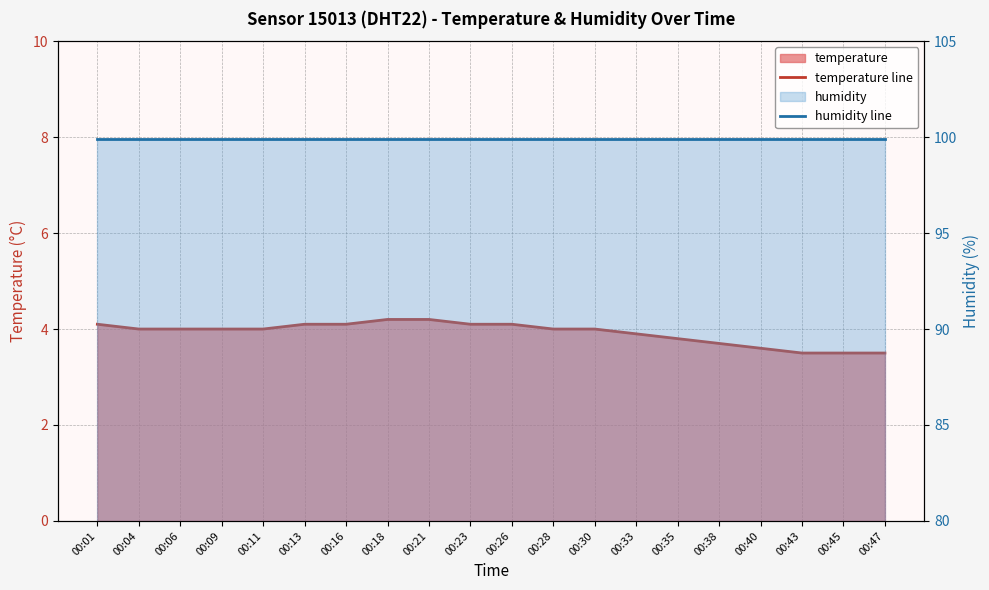

What is the difference between the temperature line values at 00:28 and 00:43?

0.5